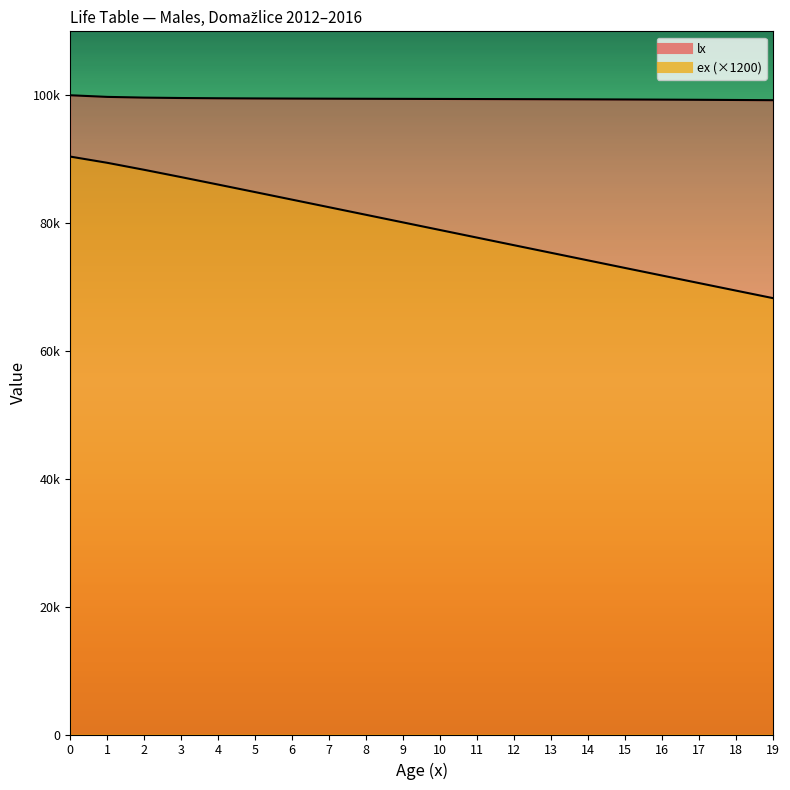

True or false: lx has a value of 137497.7 at 12.

False